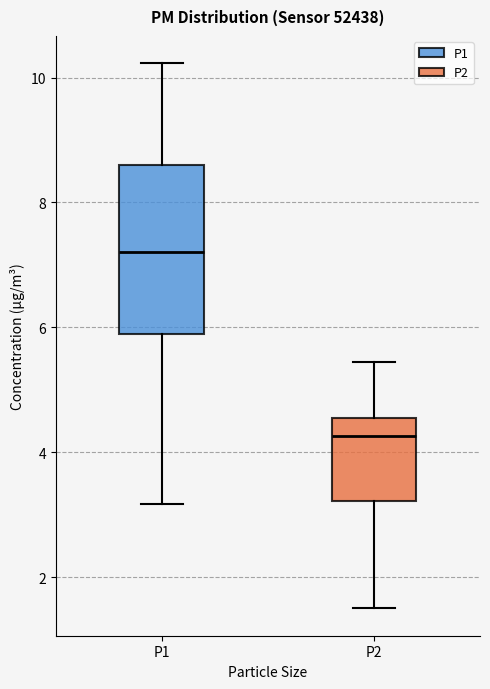

Which box's median line is the highest?

P1